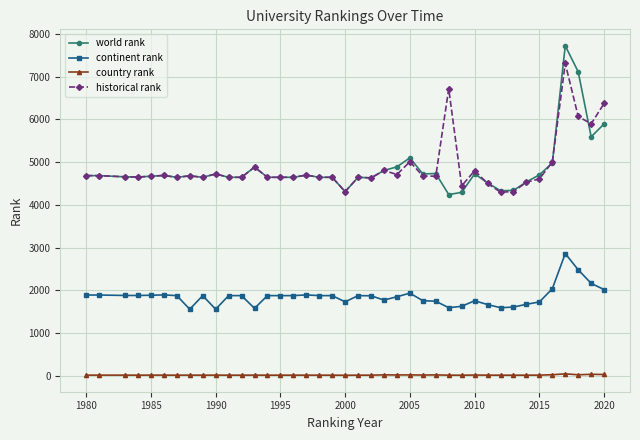

Which series has the largest range (max minus min)?

world rank